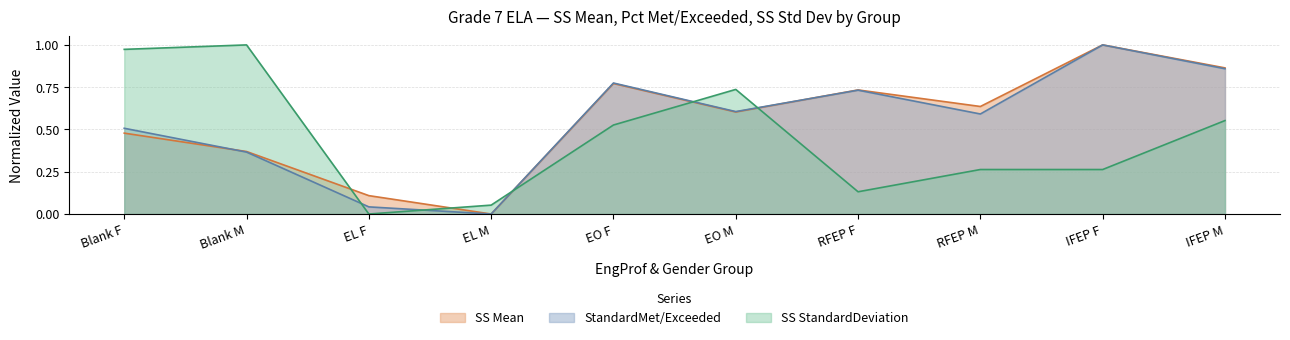

True or false: StandardMet/Exceeded has a value of 0.2 at RFEP F.

False